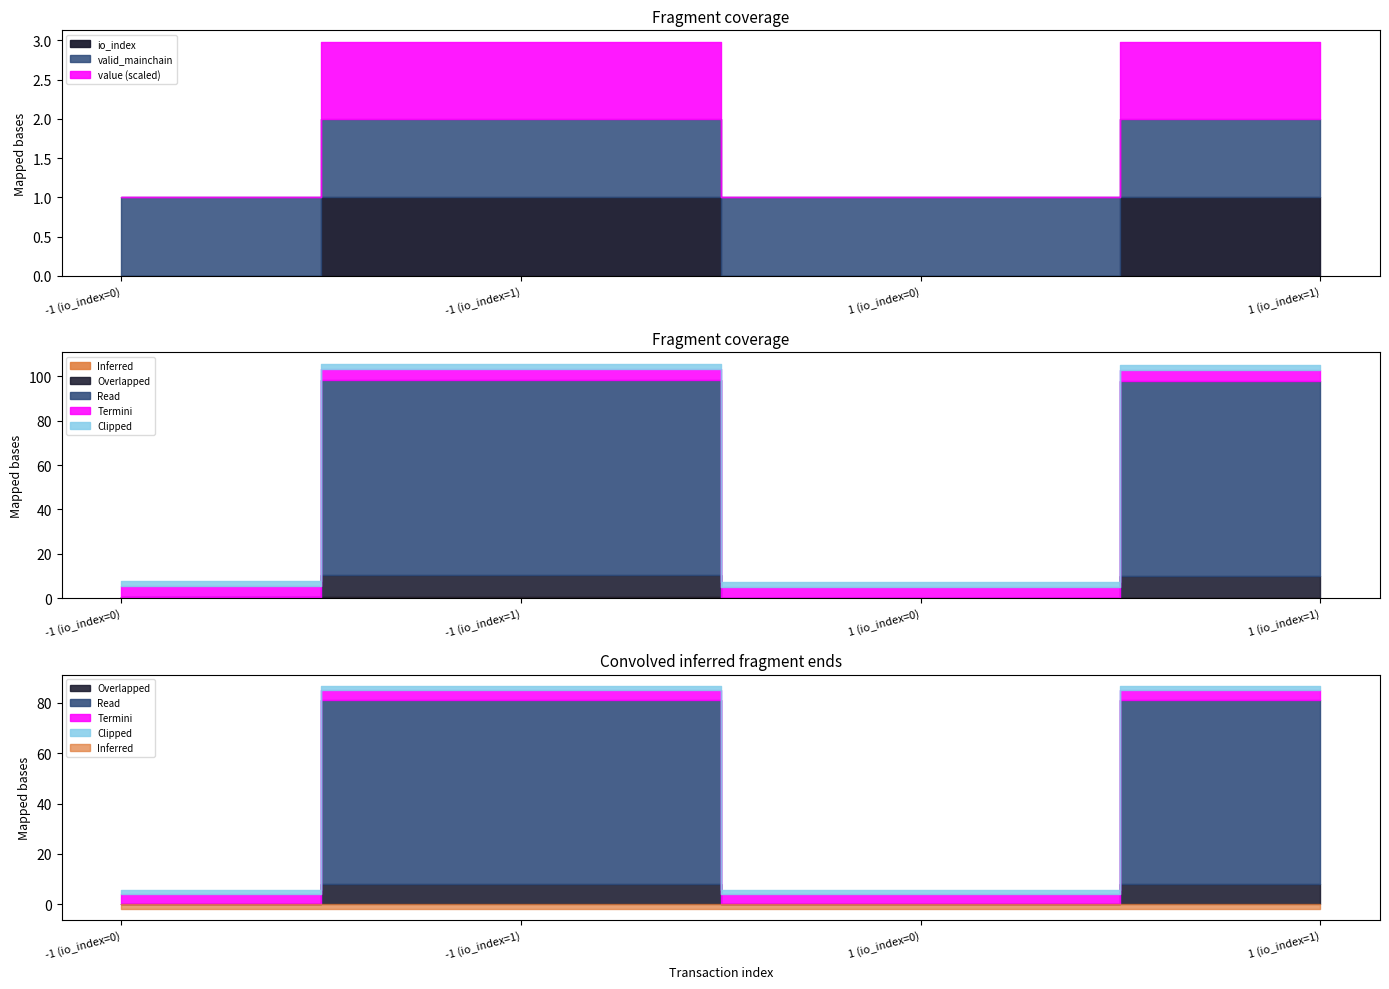

The value series shows 83.2 at -1 (io_index=1). True or false?

False